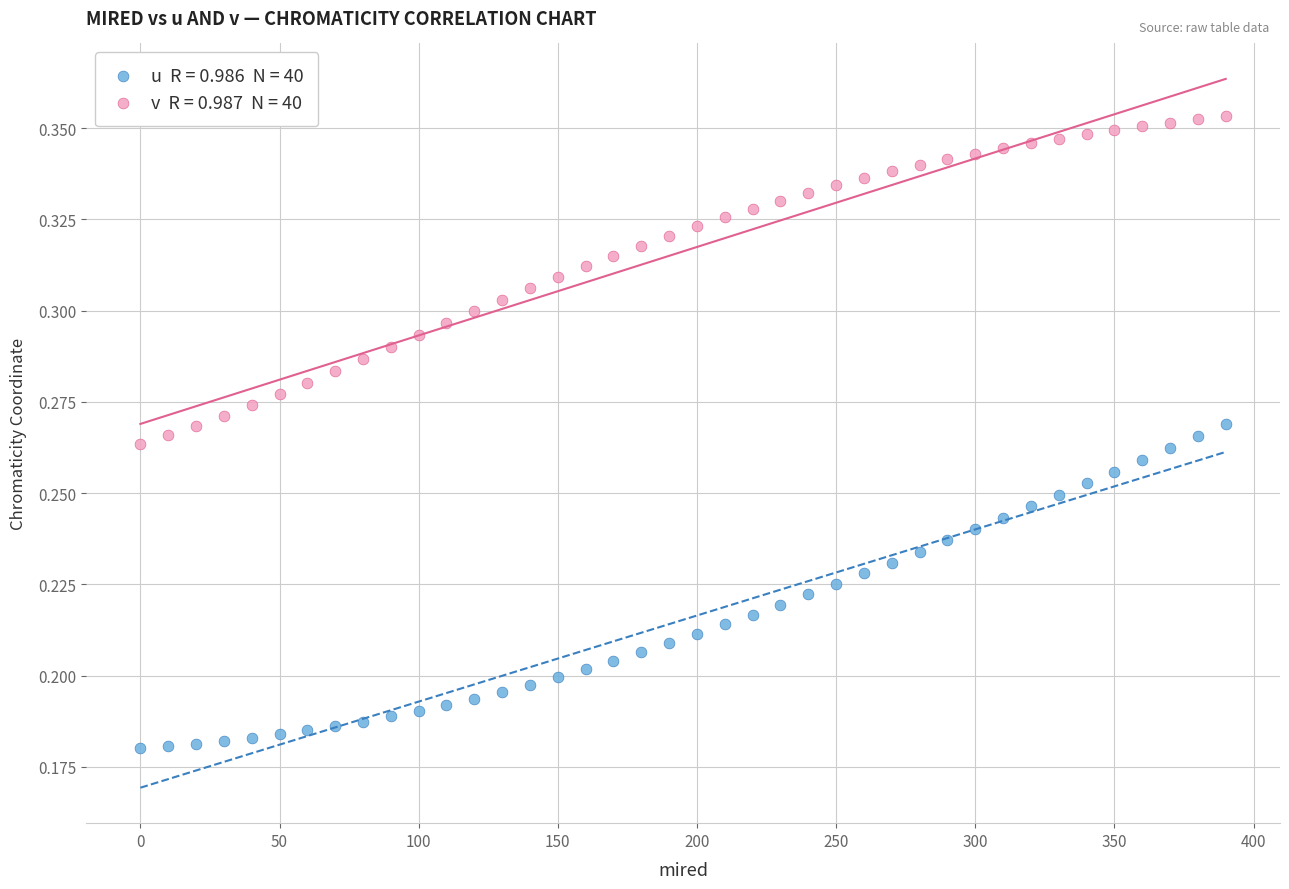

Across all data points, what is the range of X values (max minus min)?

390.0